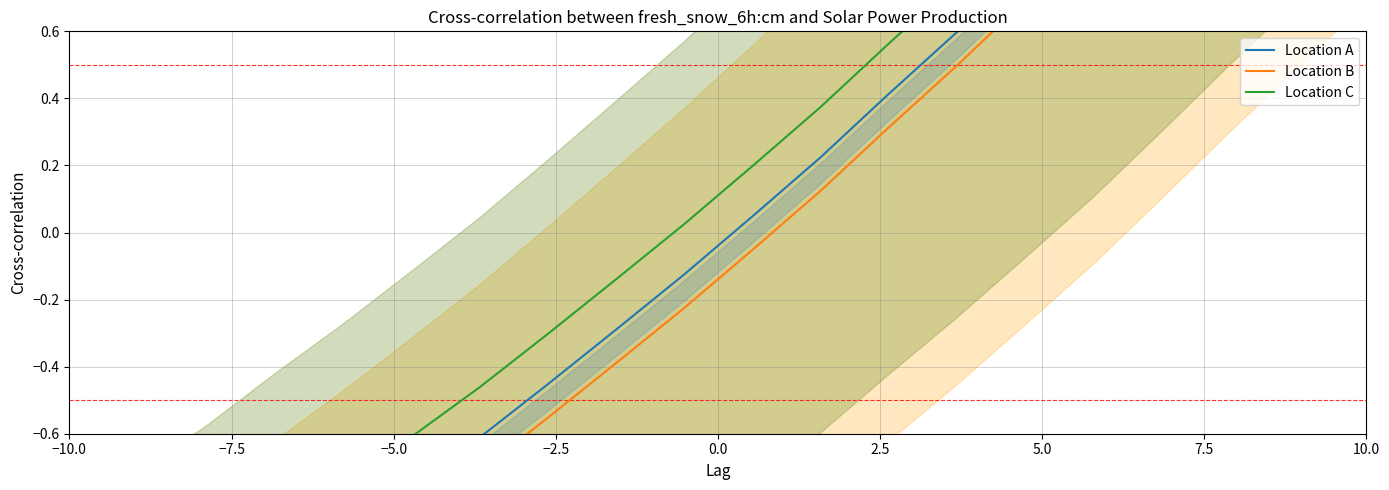

What is the average value of the Location A series?

0.1